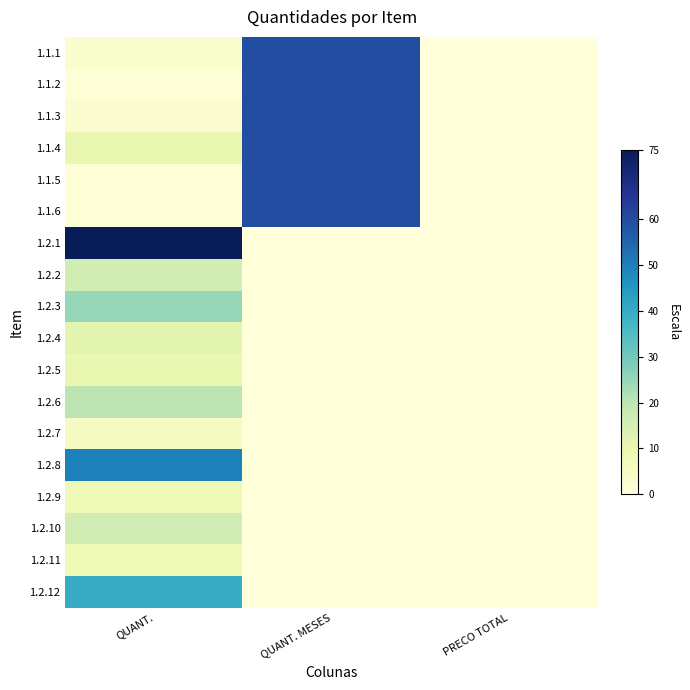

Reading left to right, transcribe all the data shown in this chart.

1.1.1: QUANT.=3	QUANT. MESES=60	PRECO TOTAL=0
1.1.2: QUANT.=1	QUANT. MESES=60	PRECO TOTAL=0
1.1.3: QUANT.=2	QUANT. MESES=60	PRECO TOTAL=0
1.1.4: QUANT.=10	QUANT. MESES=60	PRECO TOTAL=0
1.1.5: QUANT.=1	QUANT. MESES=60	PRECO TOTAL=0
1.1.6: QUANT.=1	QUANT. MESES=60	PRECO TOTAL=0
1.2.1: QUANT.=75	QUANT. MESES=0	PRECO TOTAL=0
1.2.2: QUANT.=16	QUANT. MESES=0	PRECO TOTAL=0
1.2.3: QUANT.=25	QUANT. MESES=0	PRECO TOTAL=0
1.2.4: QUANT.=12	QUANT. MESES=0	PRECO TOTAL=0
1.2.5: QUANT.=10	QUANT. MESES=0	PRECO TOTAL=0
1.2.6: QUANT.=20	QUANT. MESES=0	PRECO TOTAL=0
1.2.7: QUANT.=5	QUANT. MESES=0	PRECO TOTAL=0
1.2.8: QUANT.=50	QUANT. MESES=0	PRECO TOTAL=0
1.2.9: QUANT.=8	QUANT. MESES=0	PRECO TOTAL=0
1.2.10: QUANT.=16	QUANT. MESES=0	PRECO TOTAL=0
1.2.11: QUANT.=8	QUANT. MESES=0	PRECO TOTAL=0
1.2.12: QUANT.=40	QUANT. MESES=0	PRECO TOTAL=0